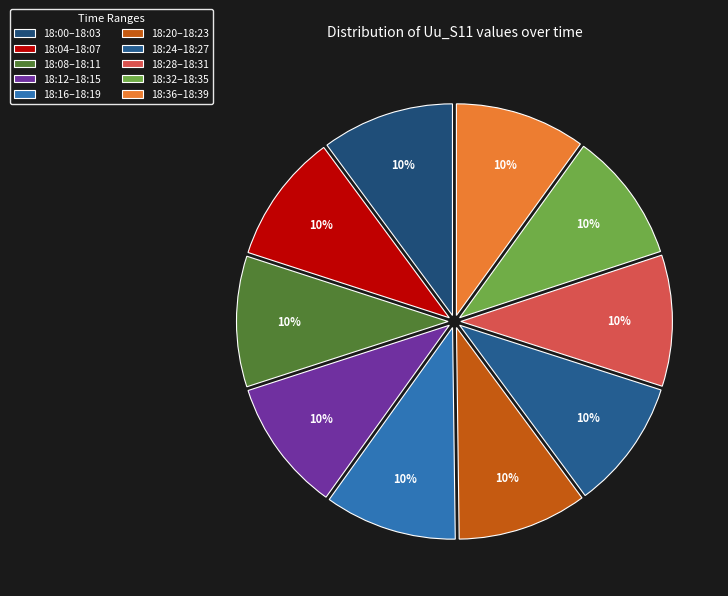

How many slices are in this pie chart?

10